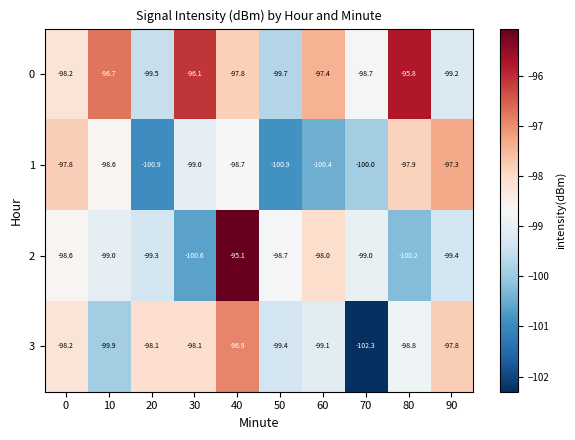

What is the sum of the 2 values at 70 and 30?

-199.6